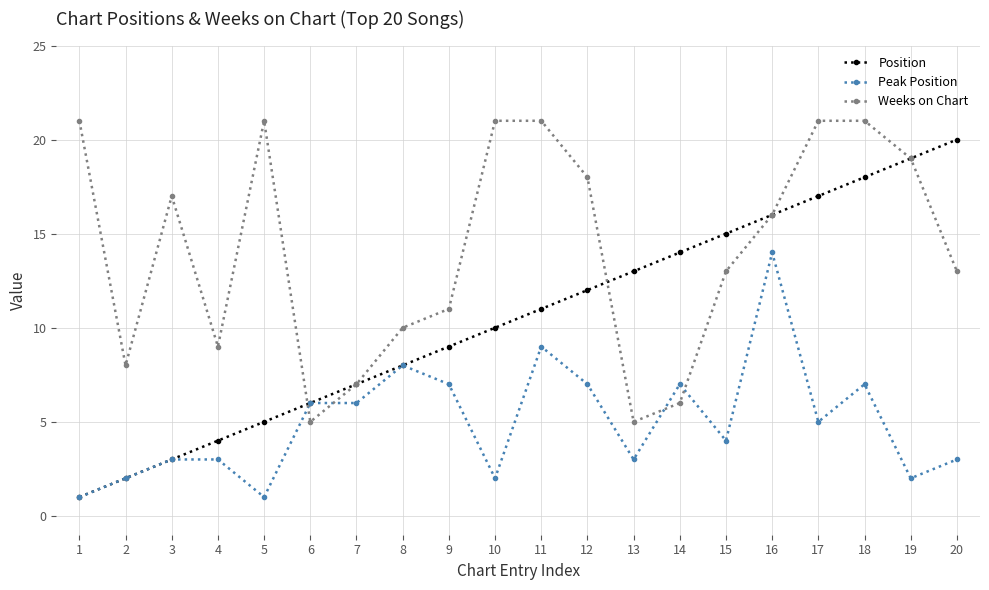

Which series has the largest range (max minus min)?

Position